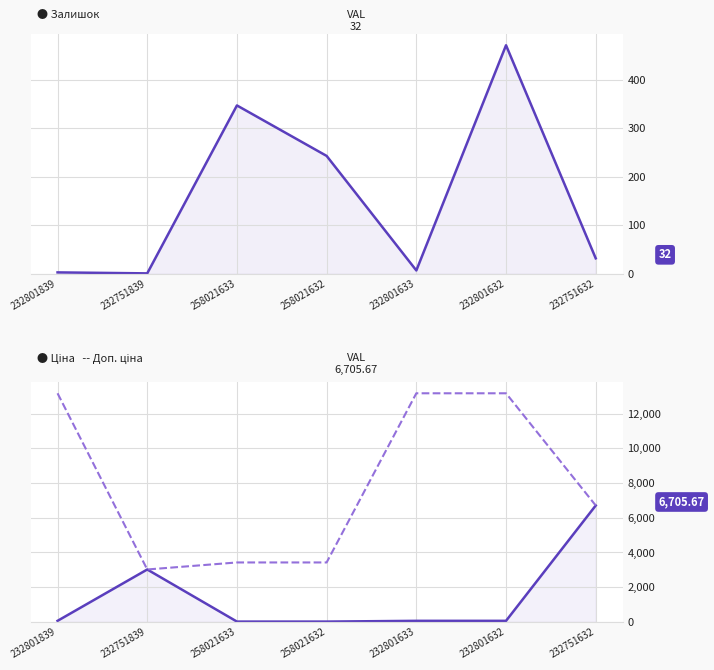

How many times do Ціна and Залишок cross each other?

4